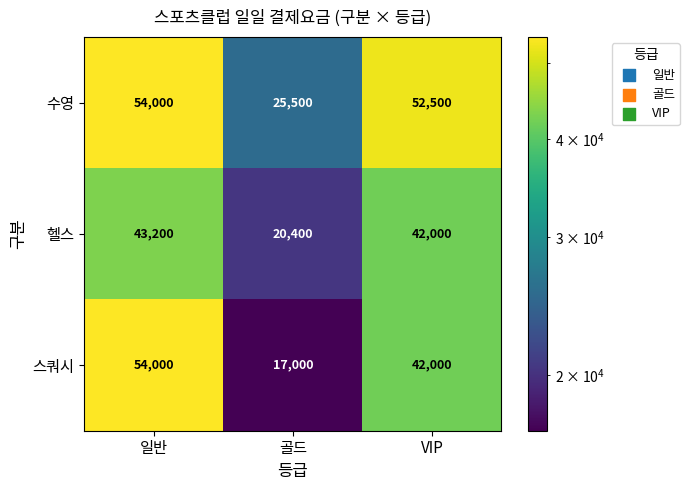

At which category is the sum across all series the highest?

일반